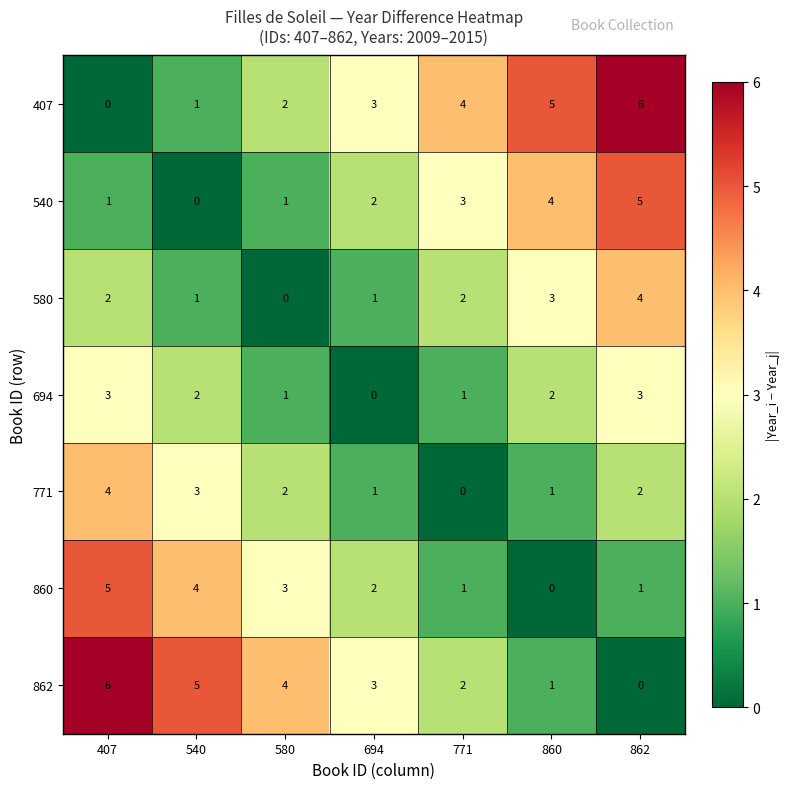

What is the spread (max minus min) of values at 862?

6